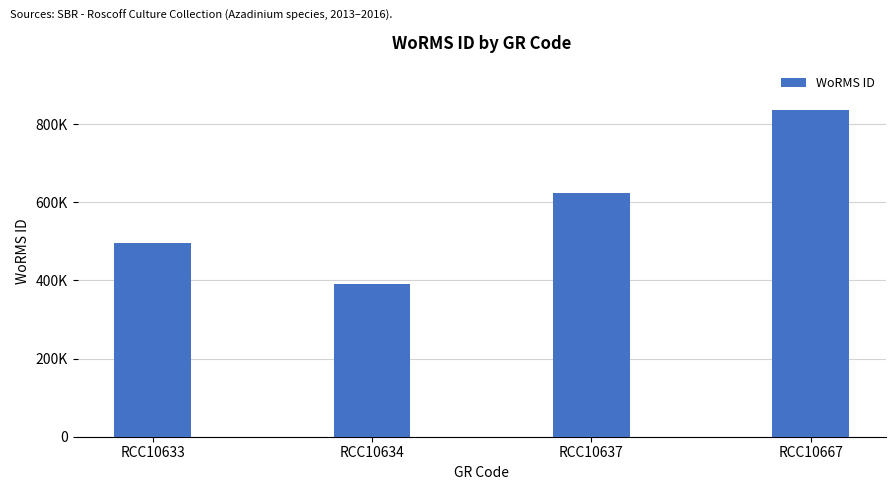

Which has a higher value, RCC10667 or RCC10634?

RCC10667